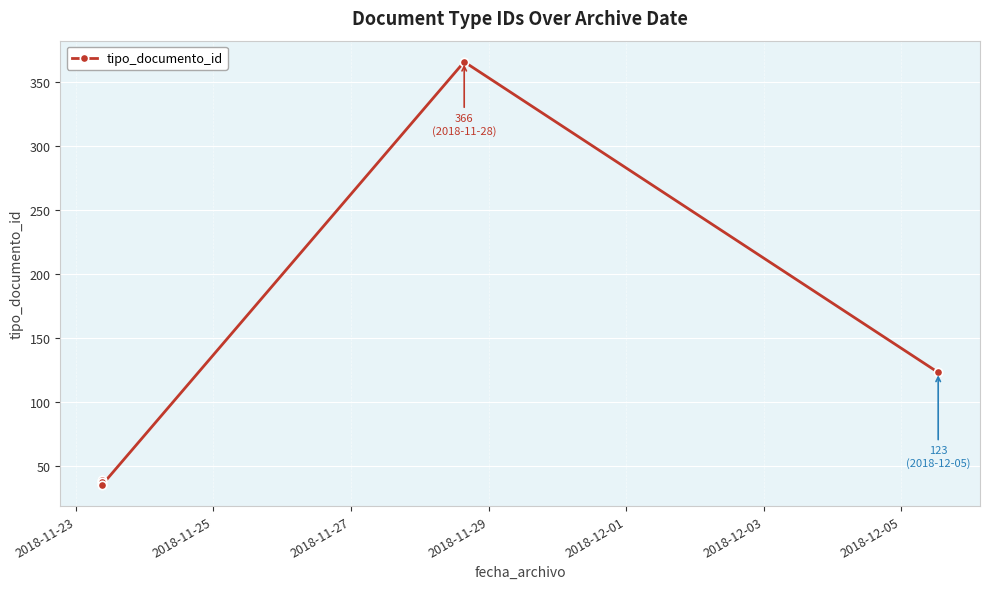

Count the number of values greater than 38.

3